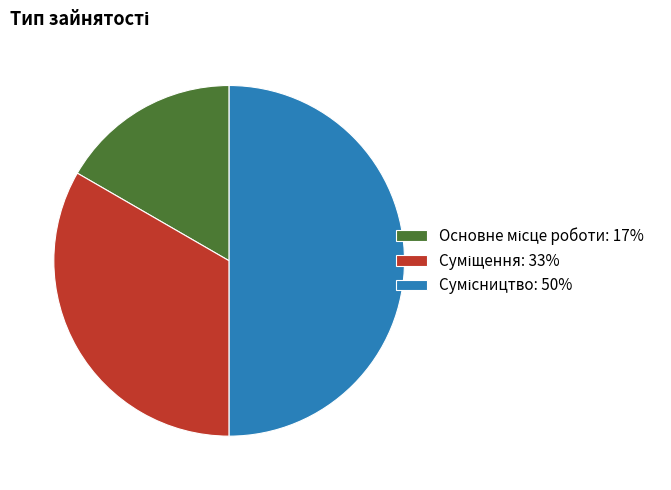

Approximately how many times larger is the value at Основне місце роботи compared to Сумісництво?

0.3